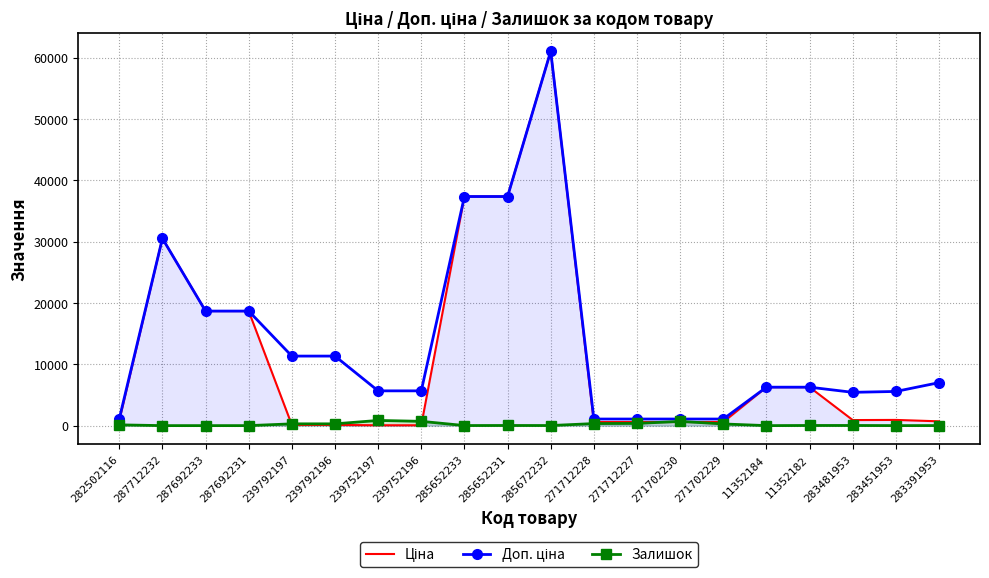

Reading left to right, list all the values displayed in this chart.

Ціна: 813.0	30512.3	18671.5	18671.5	113.3	113.3	56.7	56.7	37343.0	37343.0	61024.7	586.0	586.0	586.0	586.0	6266.7	6266.7	904.3	928.3	700.4
Доп. ціна: 1101.8	30512.3	18671.5	18671.5	11334.0	11334.0	5667.0	5667.0	37343.0	37343.0	61024.7	1074.5	1074.5	1074.5	1074.5	6266.7	6266.7	5425.9	5569.9	7004.3
Залишок: 125.0	0.0	0.0	0.0	289.0	290.0	845.0	698.0	12.0	22.0	15.0	333.0	359.0	690.0	272.0	0.0	23.0	24.0	2.0	8.0